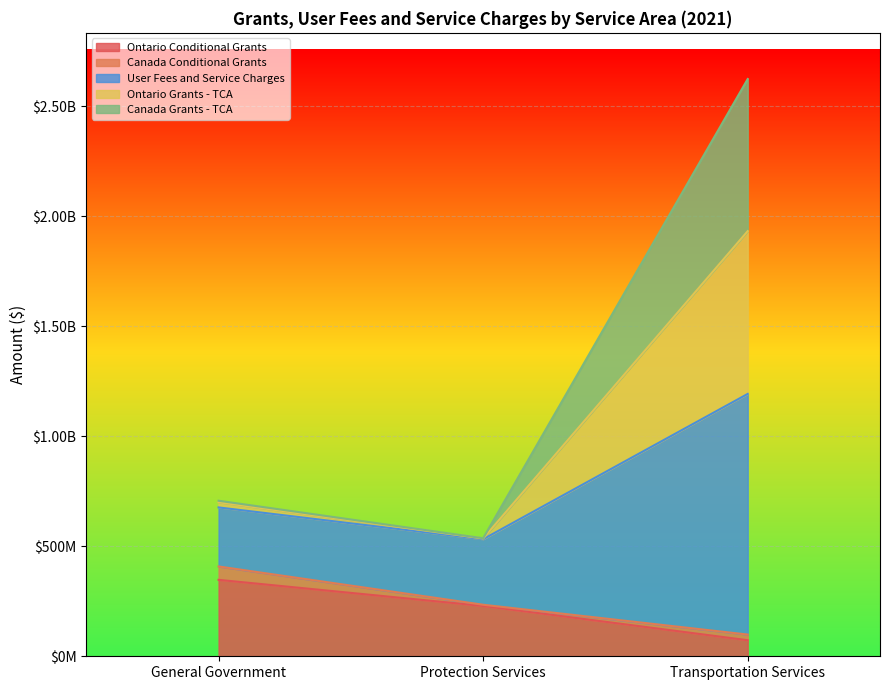

What is the difference between the highest and lowest values at General Government?

359696135.5